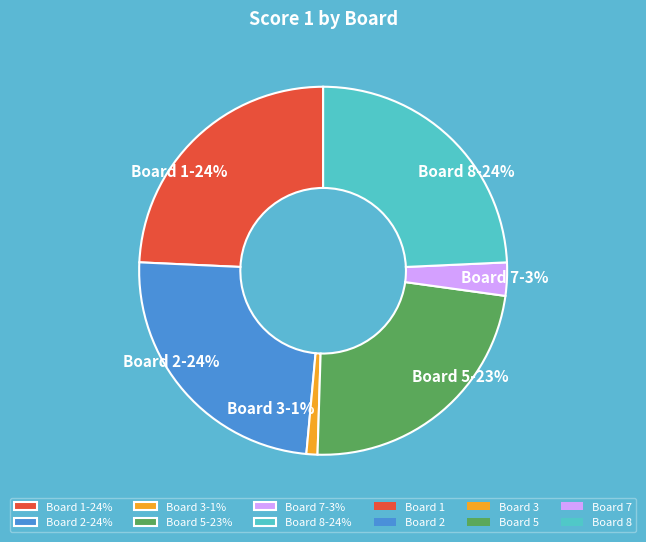

To the nearest percent, what is the difference between the largest and smallest slice percentages?

23%